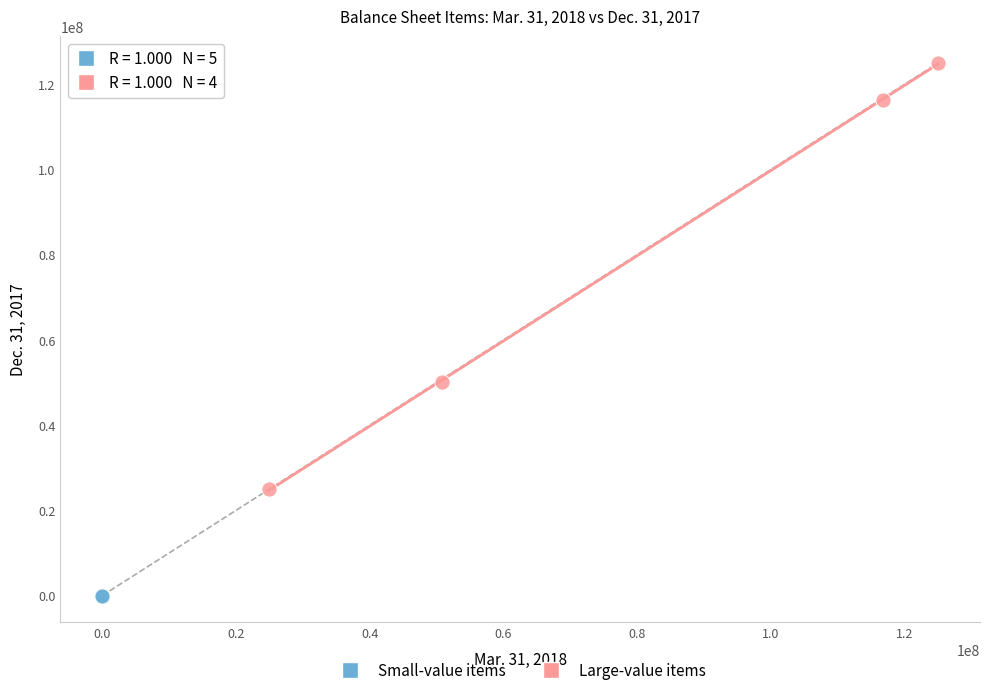

Which series reaches the maximum Y coordinate?

Large-value items